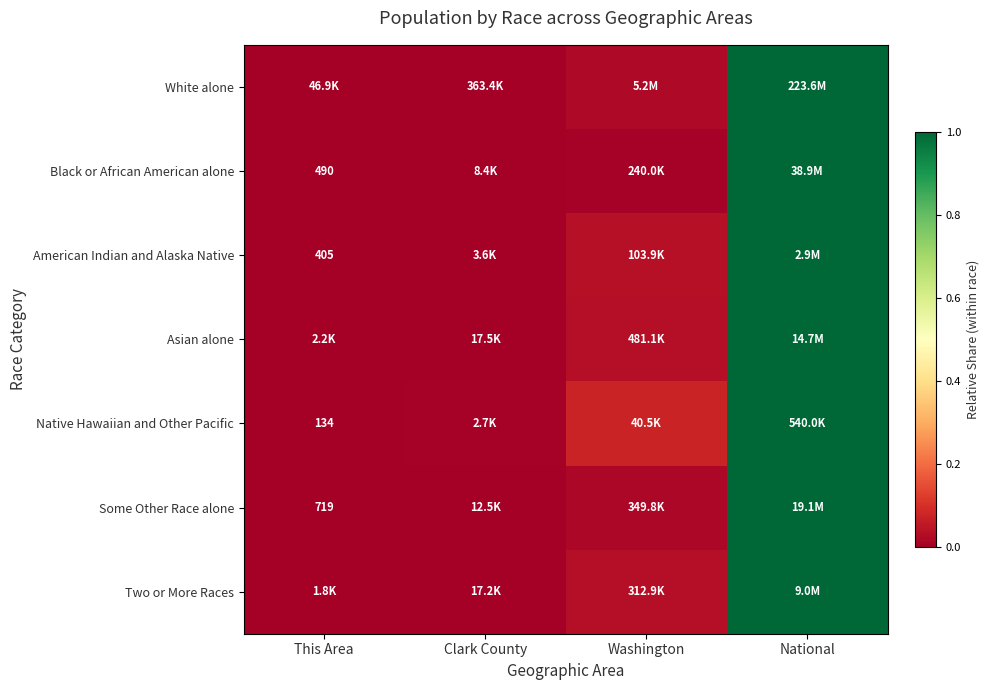

Is the value of Native Hawaiian and Other Pacific at Washington greater than the value of Some Other Race alone at Clark County?

Yes